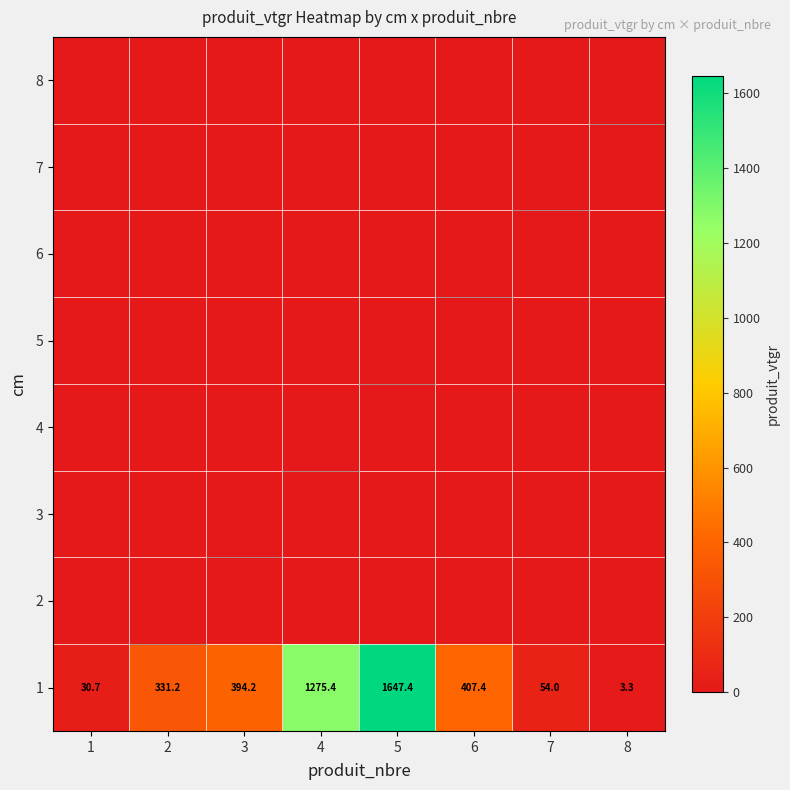

What is the maximum value shown in the chart?

1647.4